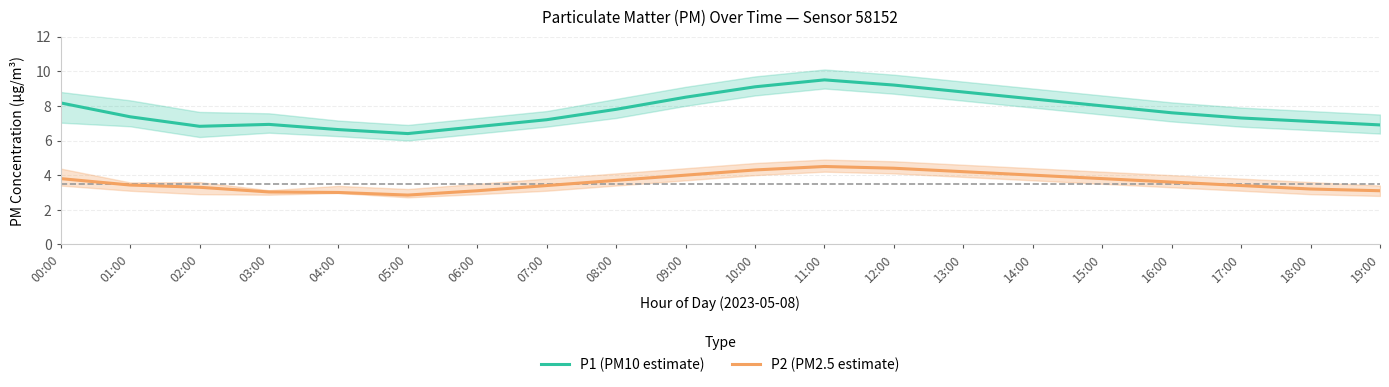

What value does the P2 (PM2.5 estimate) series have at 08:00?

3.7